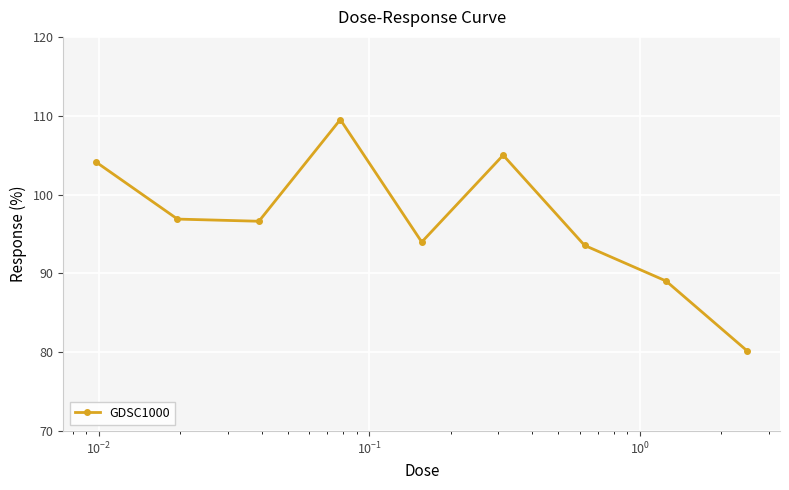

Reading left to right, transcribe all the data shown in this chart.

104.1	96.9	96.6	109.5	94.0	105.0	93.6	89.0	80.1